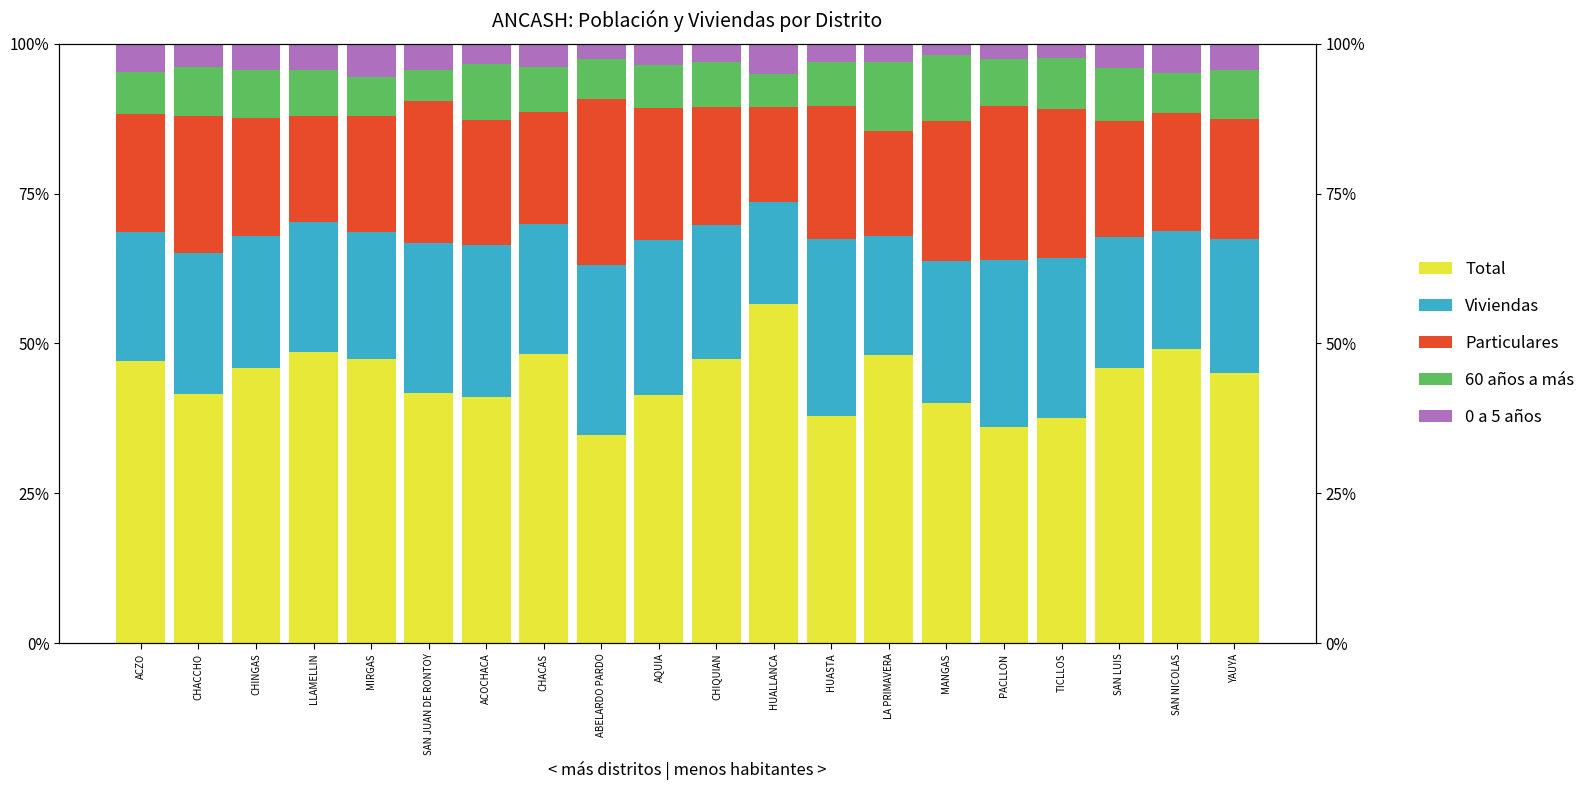

Is the value of 60 años a más at MANGAS greater than the value of 0 a 5 años at ACZO?

Yes